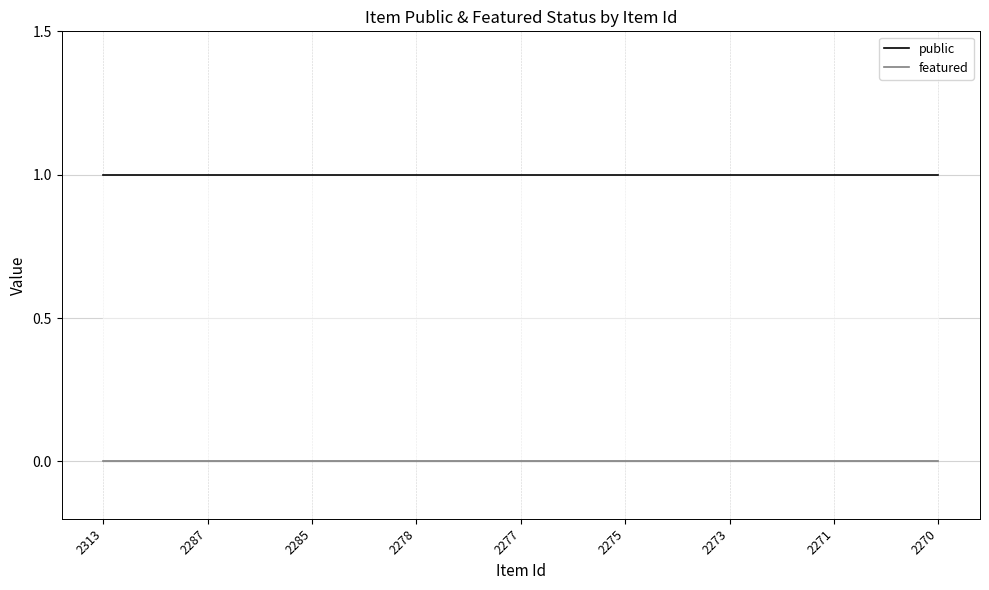

Rank the series by their average value, from highest to lowest.

public, featured